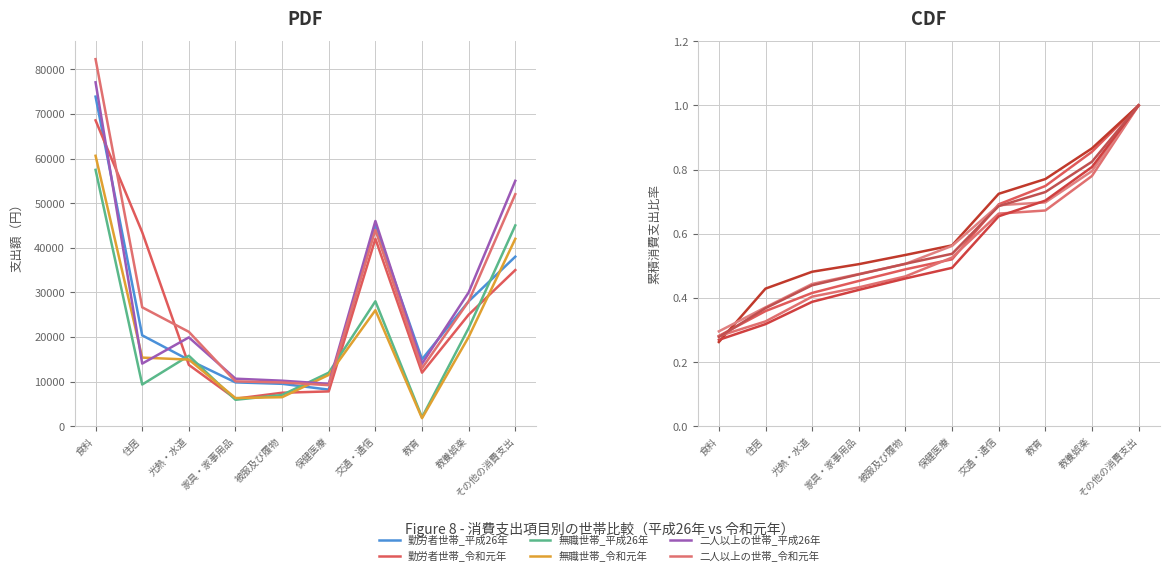

Where do 勤労者世帯_平成26年 and 無職世帯_令和元年 first cross each other?

保健医療 and 交通・通信